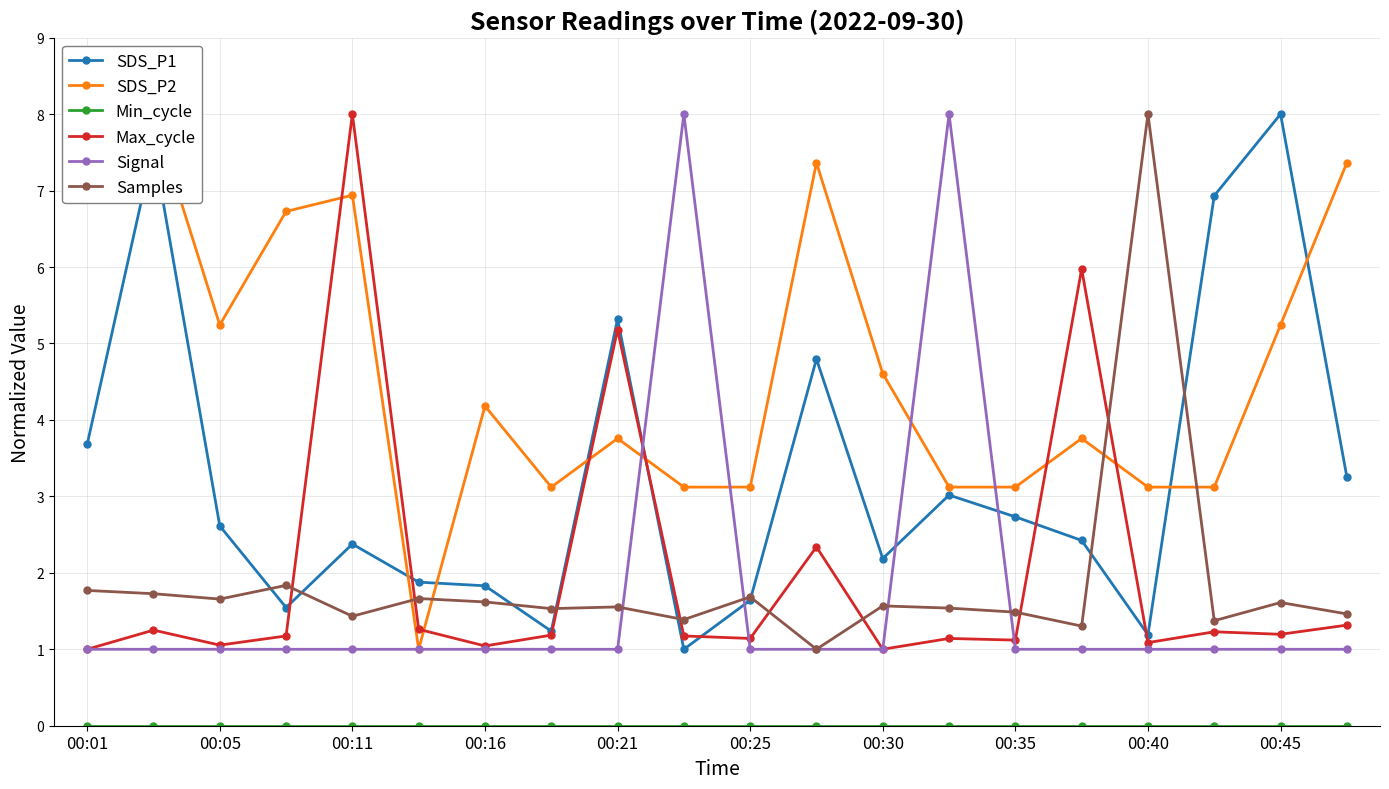

How many series are shown in this chart?

6